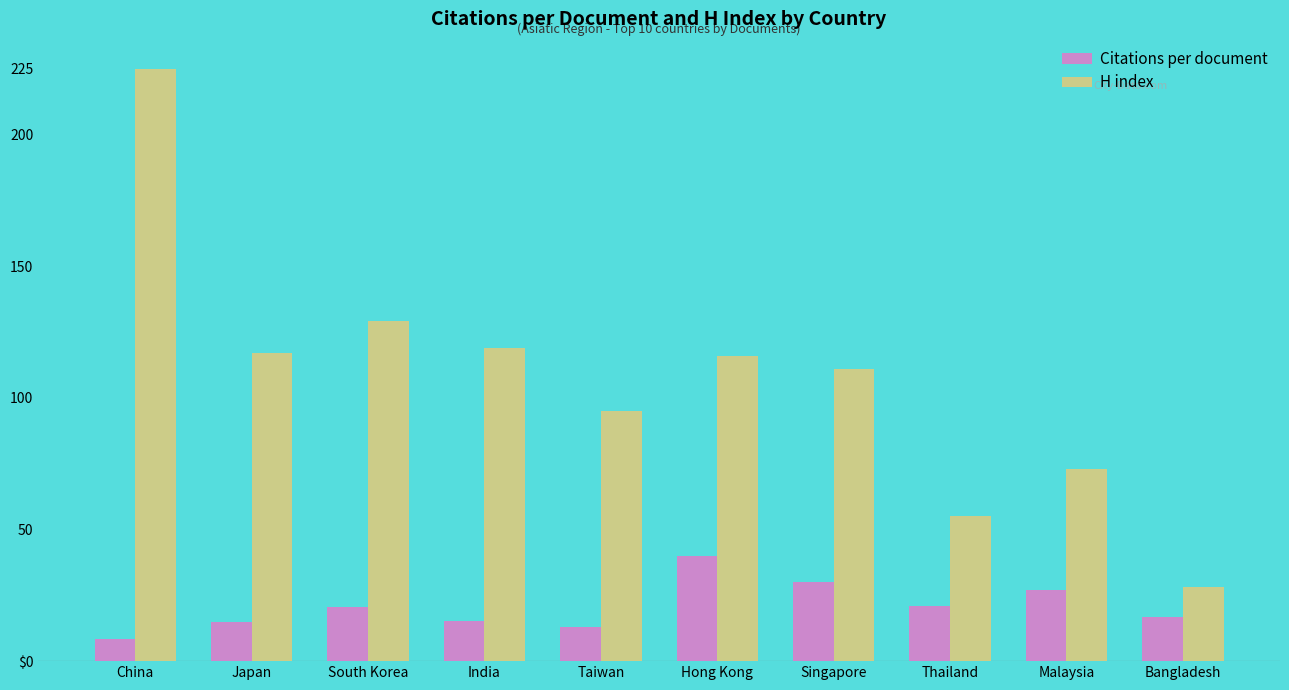

Is it true that Citations per document equals 30.2 at Singapore?

True